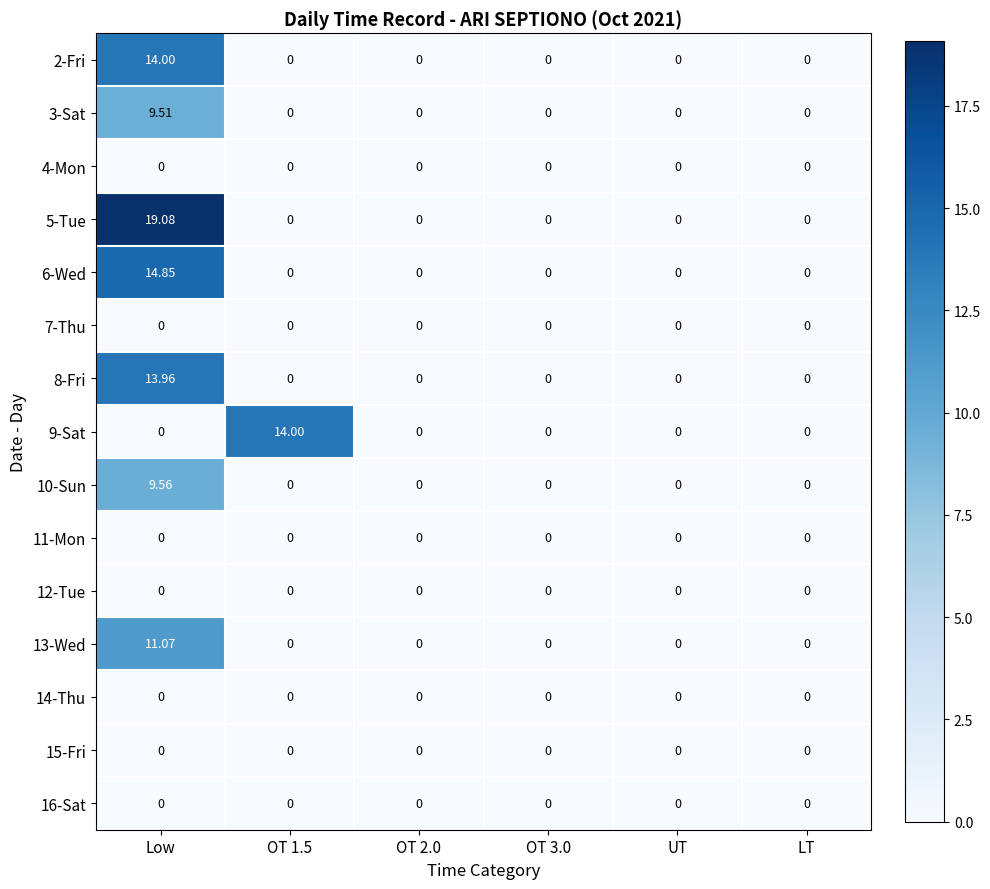

At which category is the sum across all series the highest?

Low